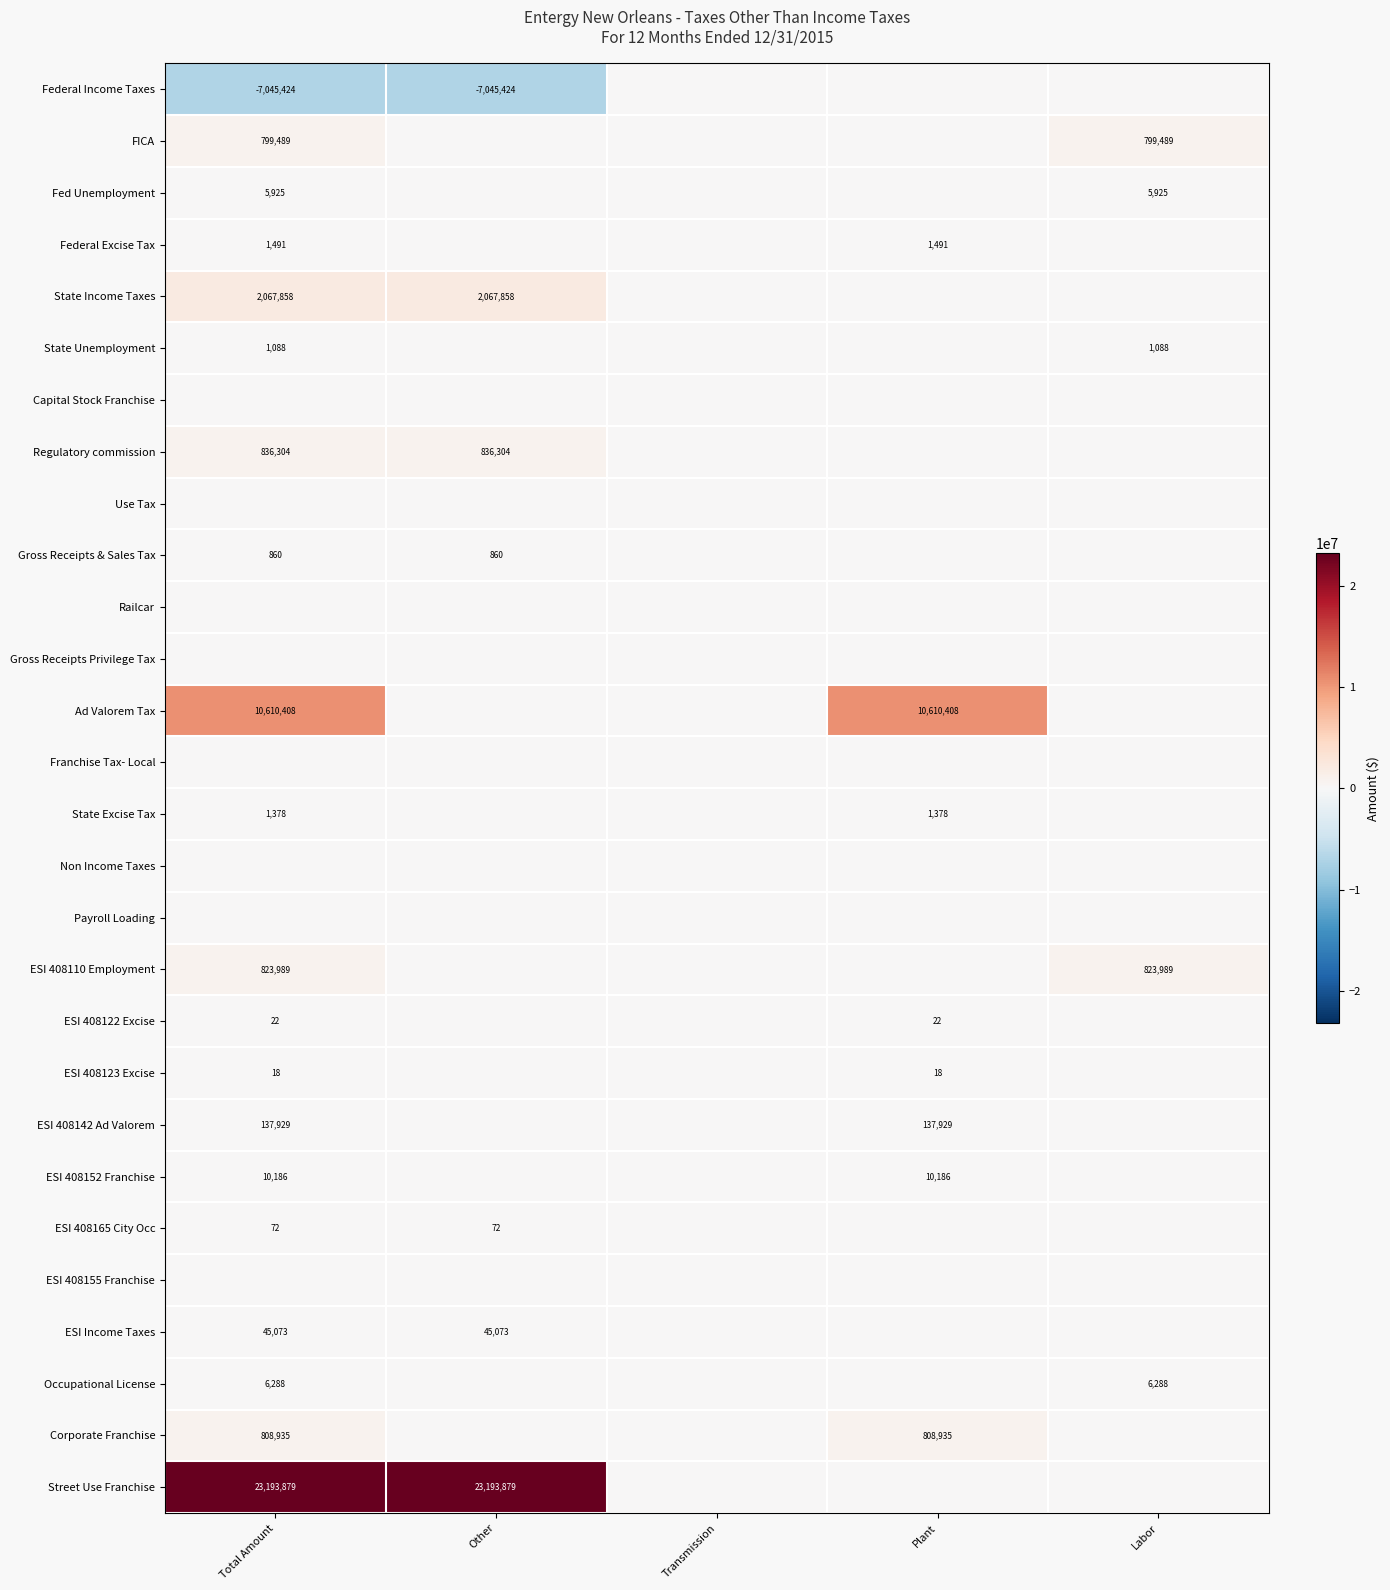

The value of ESI 408123 Excise at Total Amount is 30. True or false?

False